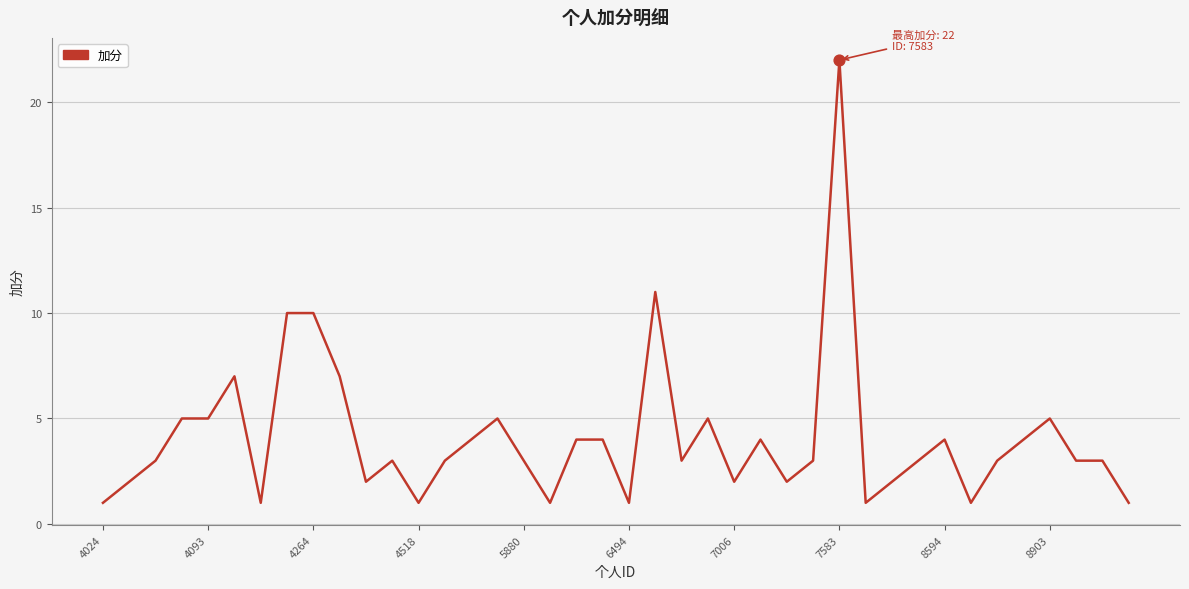

What is the maximum value shown in the chart?

22